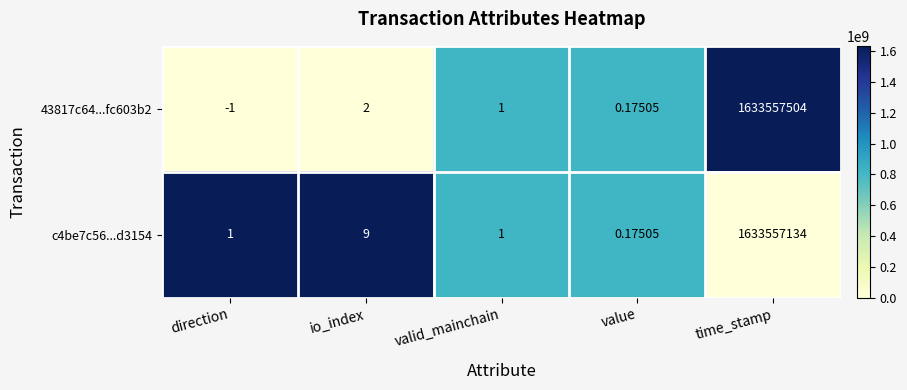

At which label is c4be7c56...d3154 closest to 816778567?

io_index